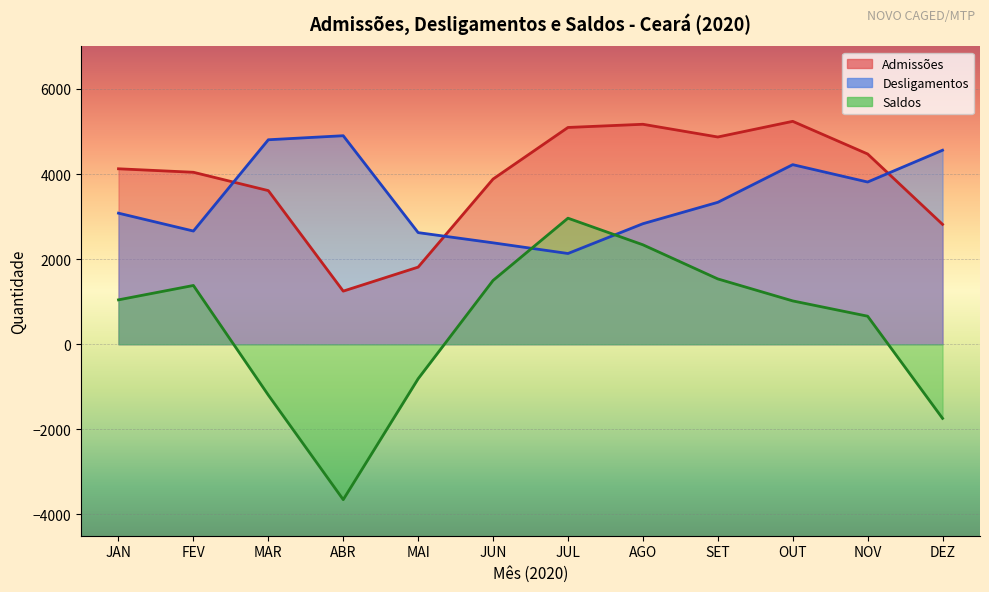

True or false: Admissões has more than 0 interior local peaks.

True